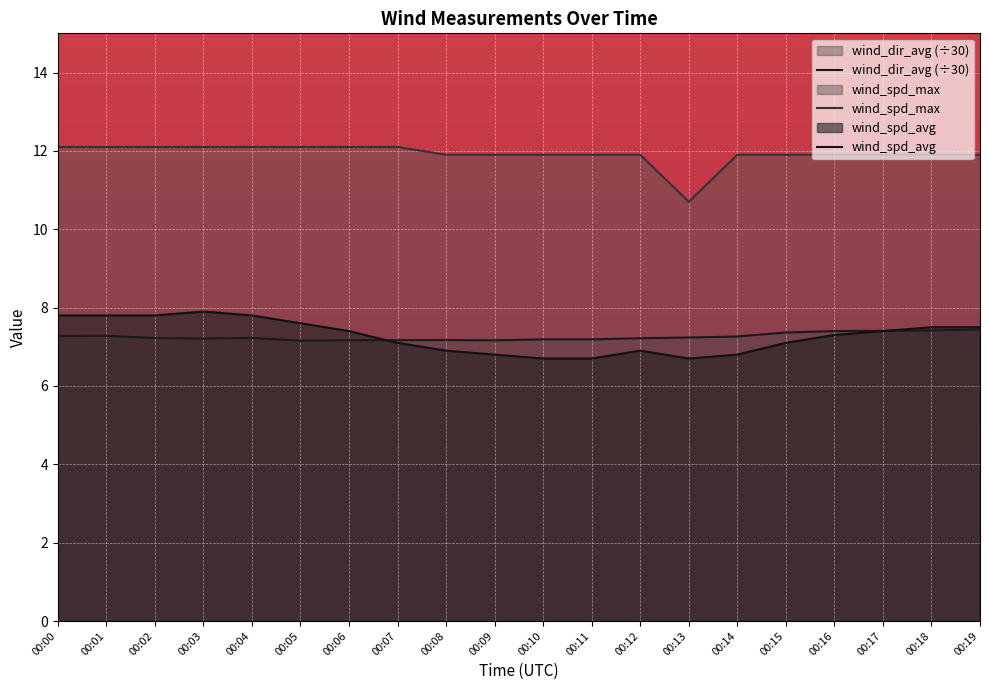

What is the sum of all wind_dir_avg (÷30) values?

145.2